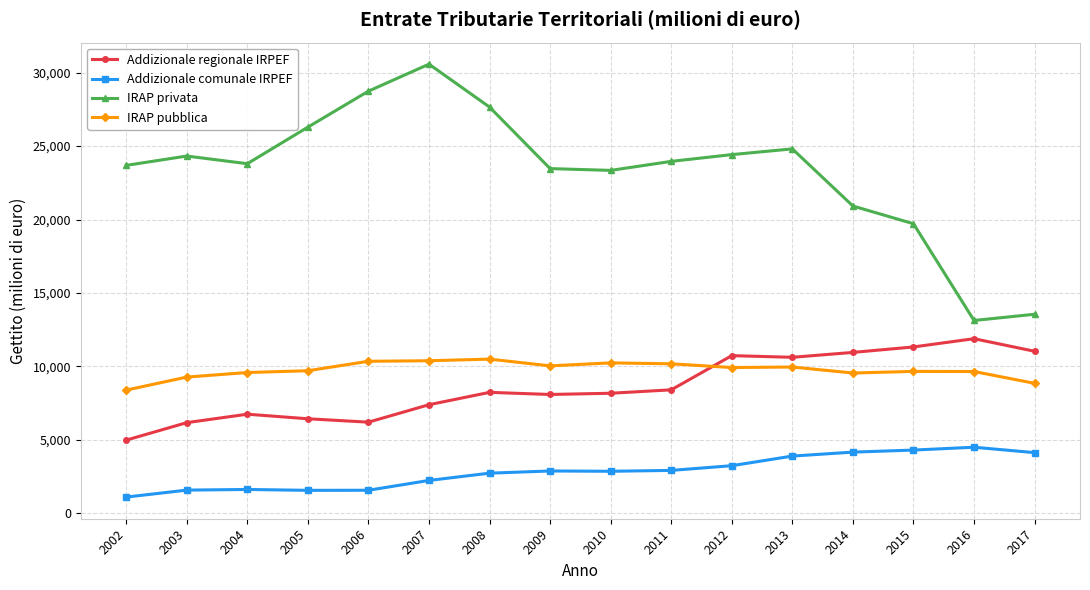

The Addizionale regionale IRPEF series shows 6741 at 2004. True or false?

True